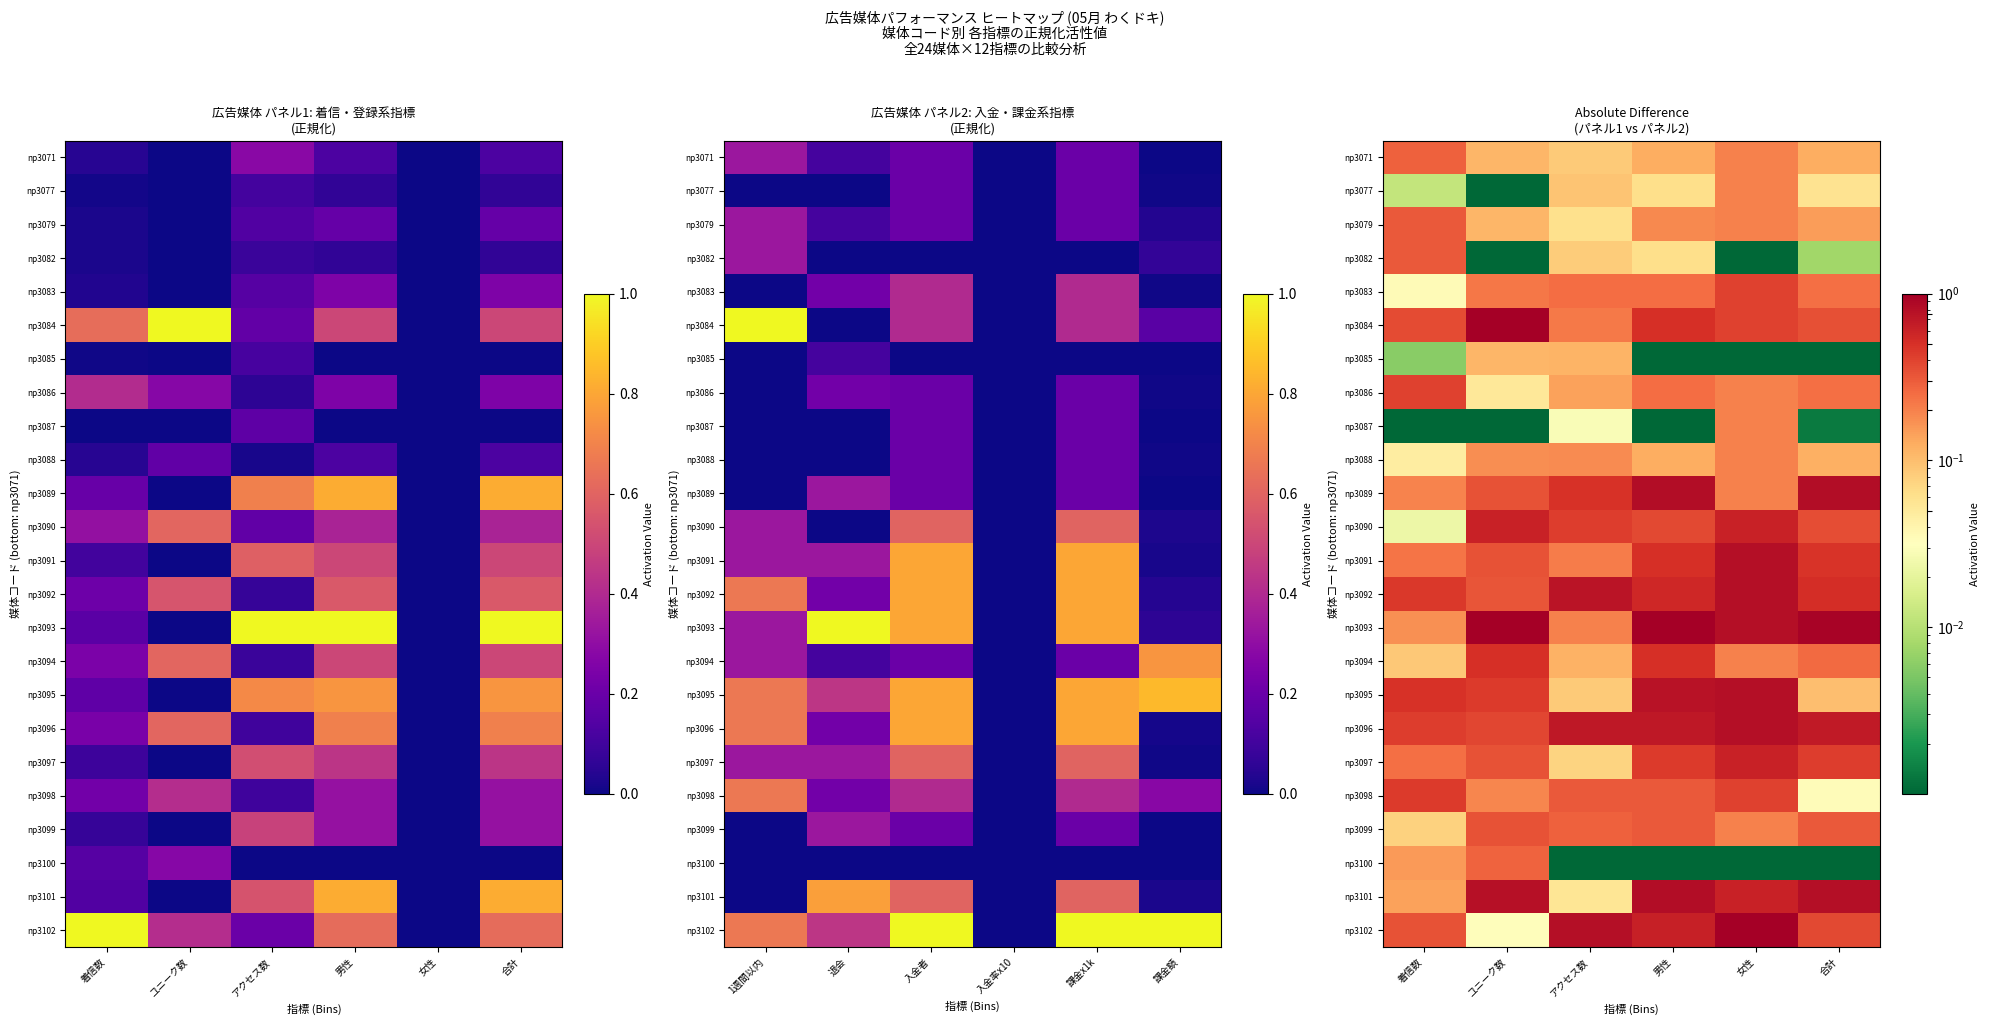

What is the difference between the np3091 values at 女性 and 合計?

0.3